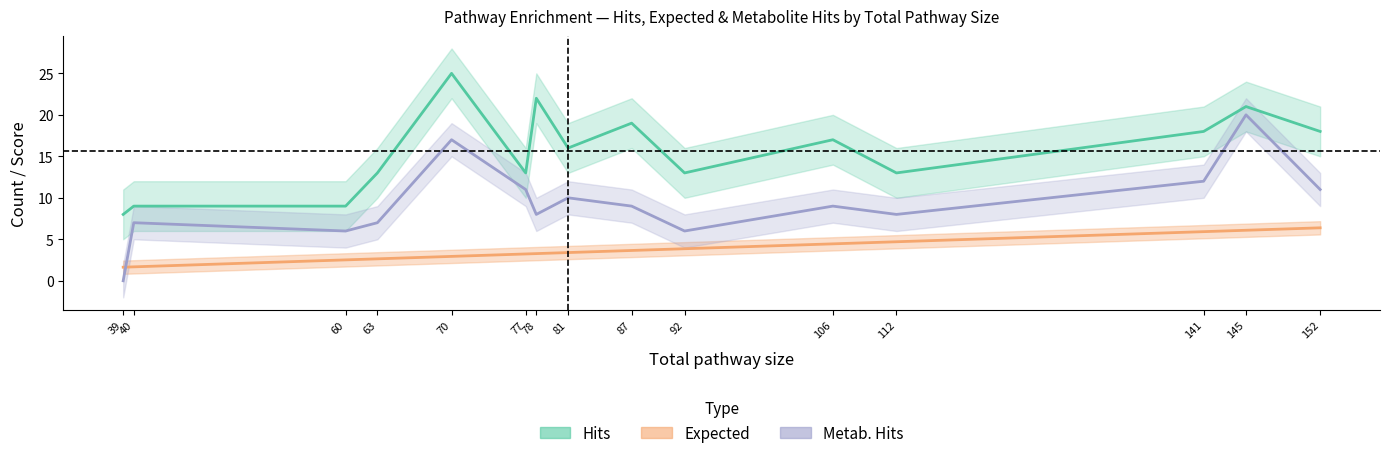

True or false: Hits and metabhits intersect in this chart.

False